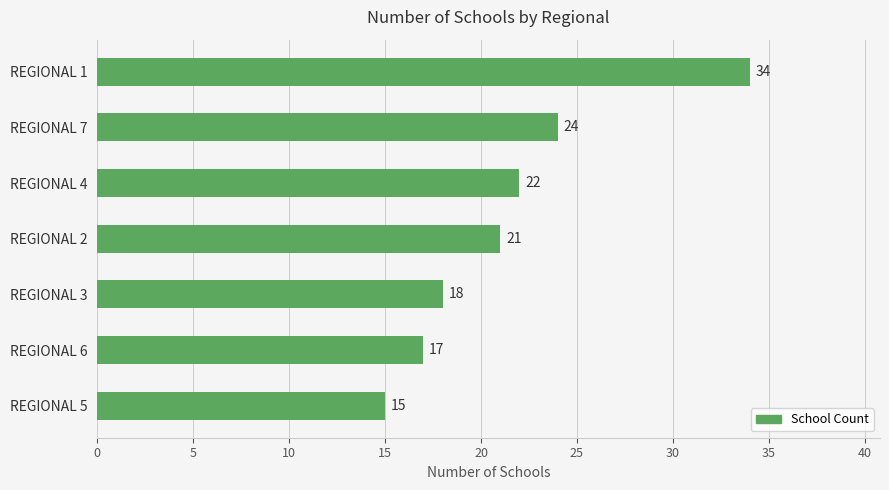

Is it true that the value at REGIONAL 3 is 9?

False